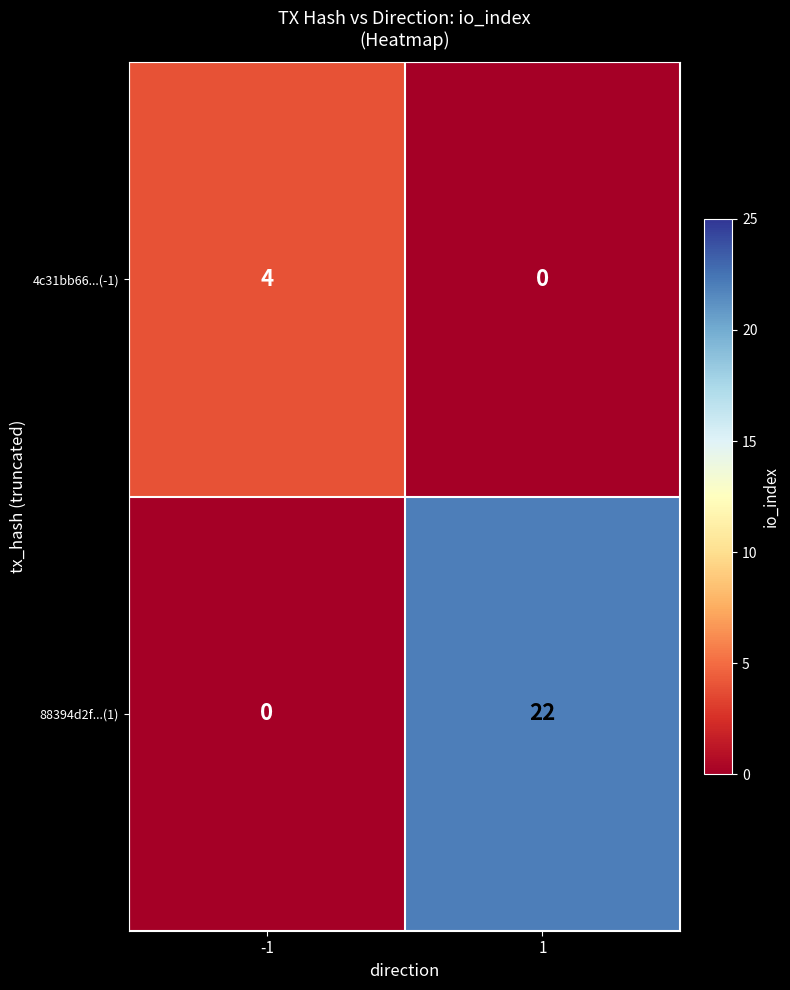

Reading left to right, extract all data points from this chart.

4c31bb66...(-1): -1=4	1=0
88394d2f...(1): -1=0	1=22